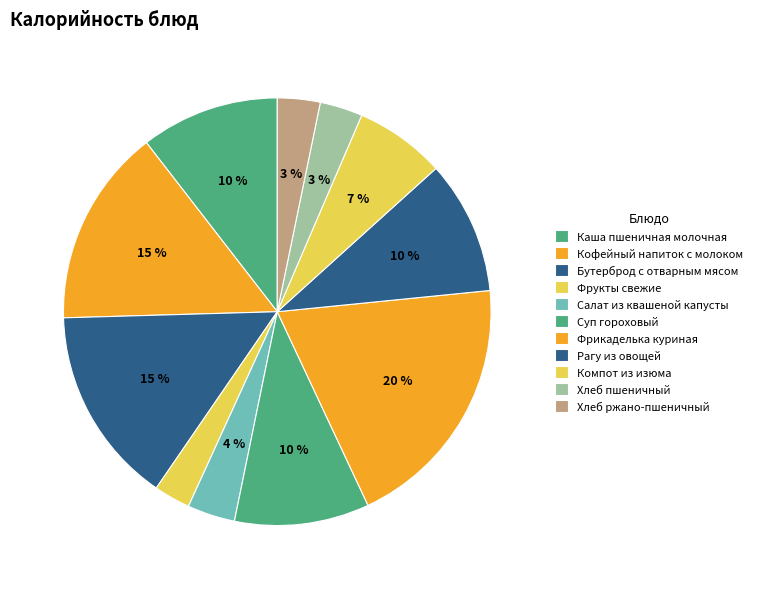

What is the largest slice in the pie chart?

Фрикаделька куриная